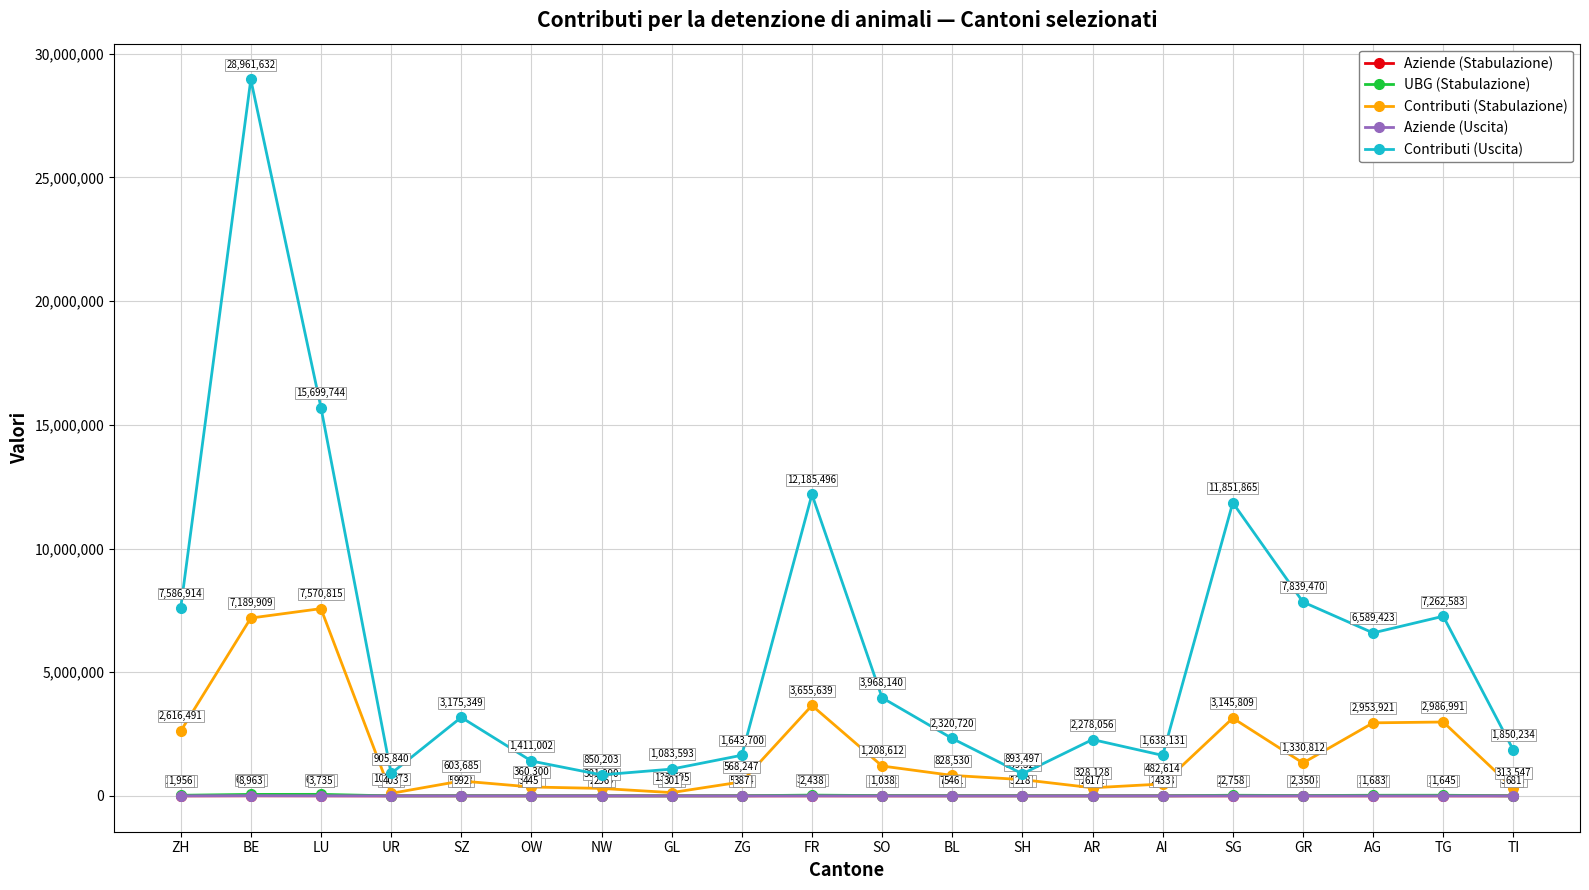

At which category does Aziende (Uscita) reach its first local peak?

BE